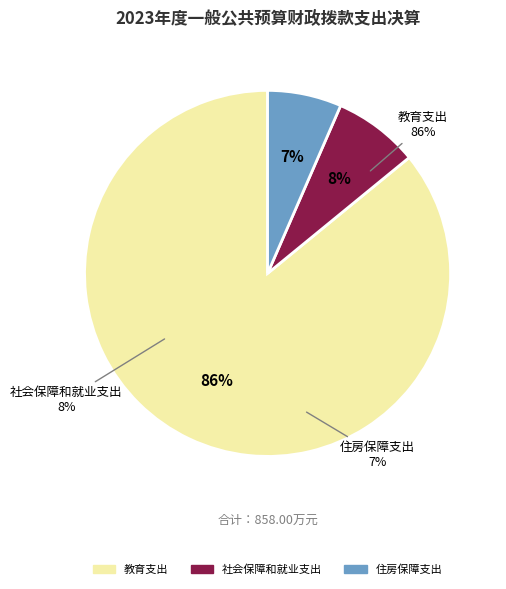

Does any single category account for the majority?

Yes